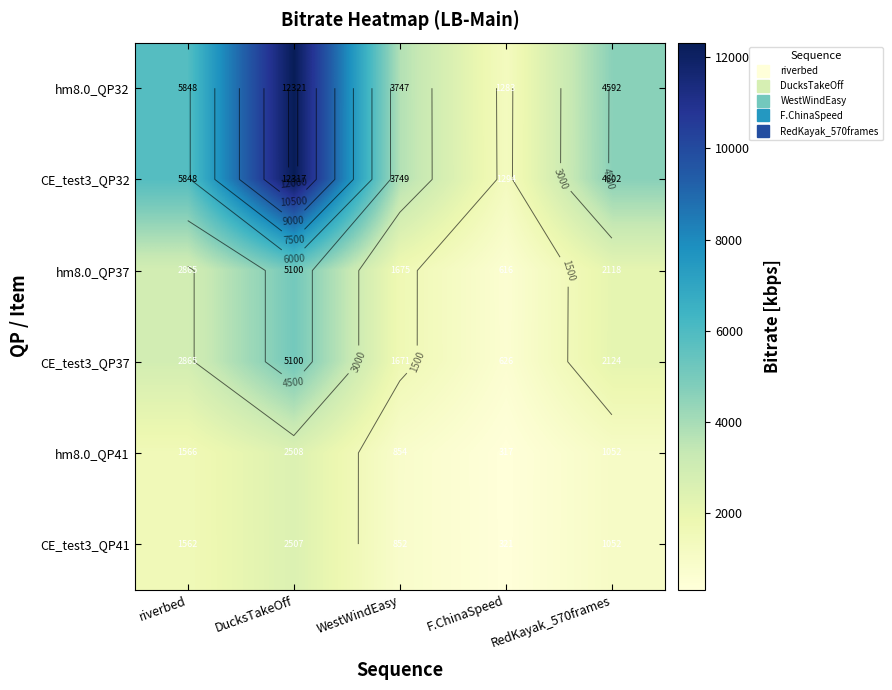

What is the difference between the highest and lowest values at F.ChinaSpeed?

977.3